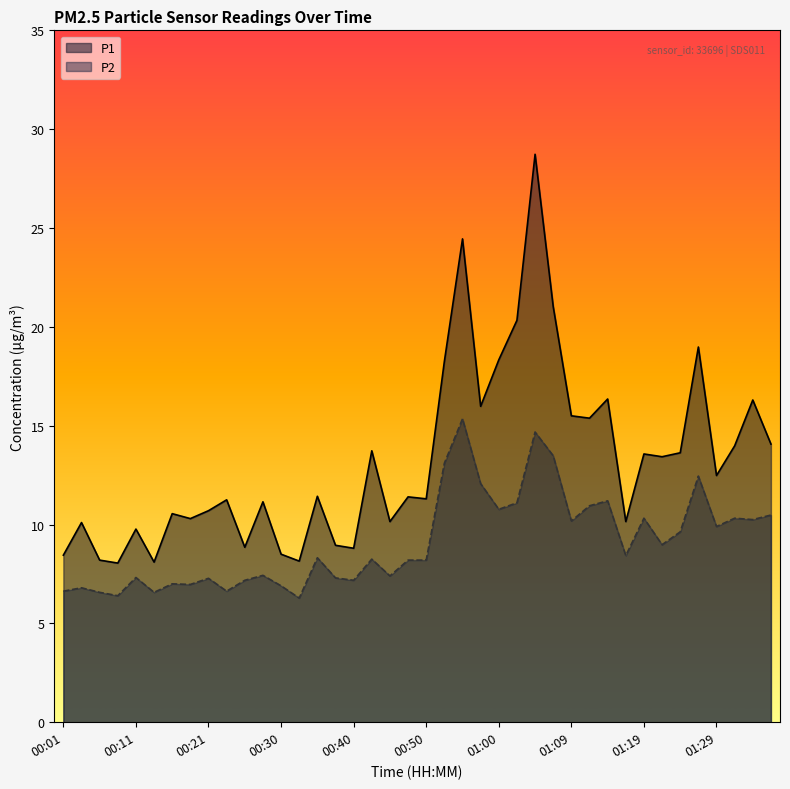

In P1, how many points are higher than both neighbors (excluding endpoints)?

14